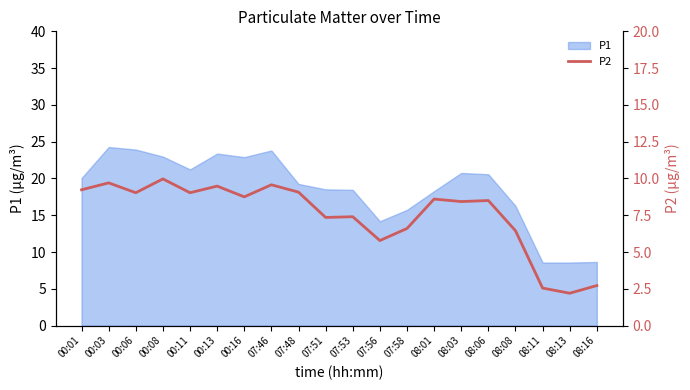

The value of P1 at 00:13 is 35.2. True or false?

False